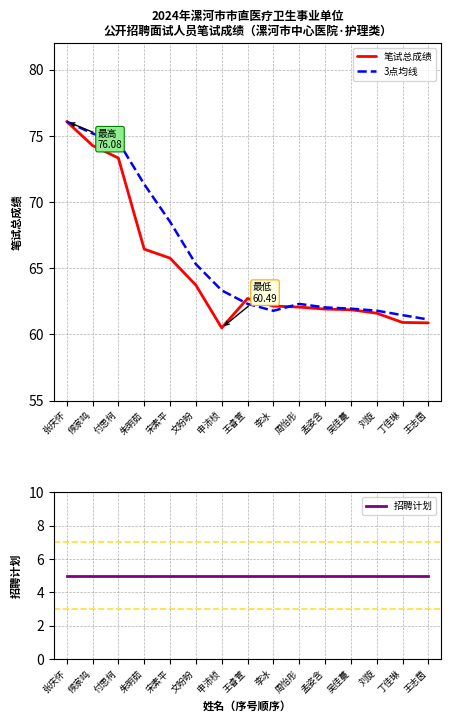

Is this an area chart (filled region under the line)?

No